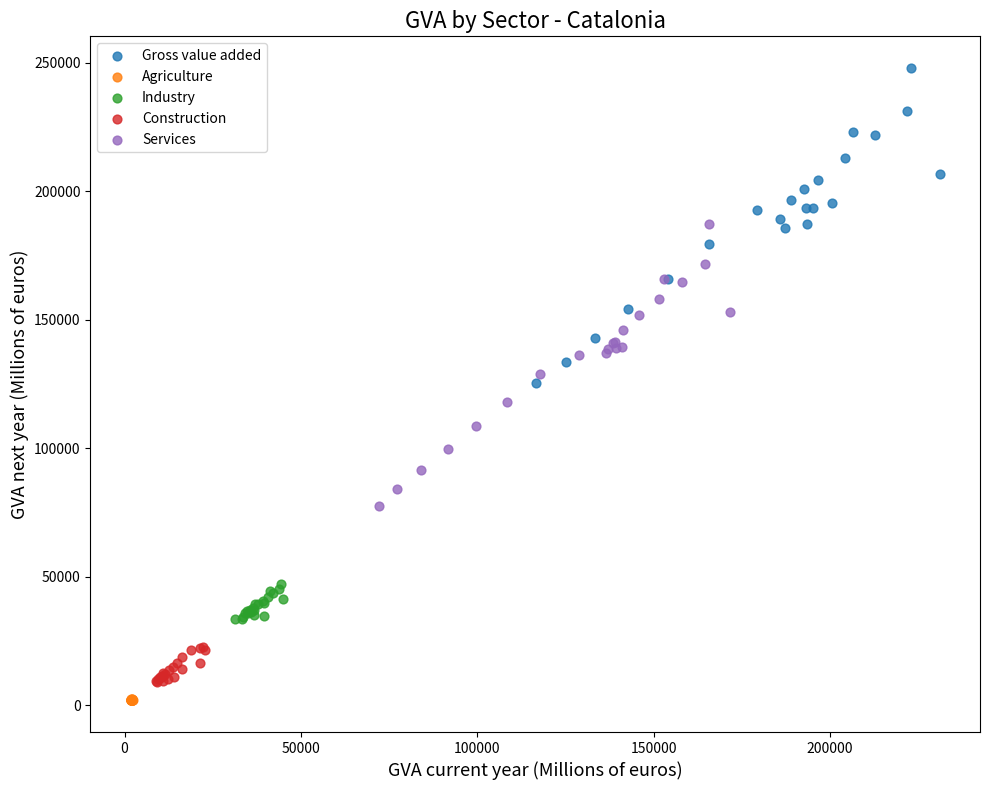

Which series has the widest spread of Y values?

Gross value added